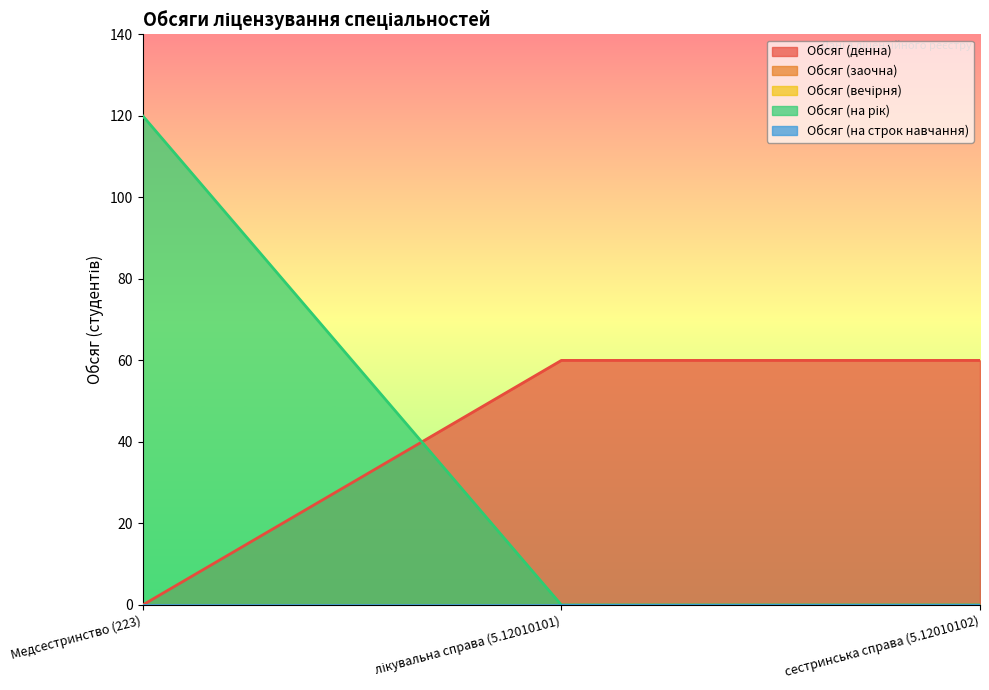

Reading right to left, what are all the values shown in this chart?

Обсяг (денна): сестринська справа (5.12010102)=60	лікувальна справа (5.12010101)=60	Медсестринство (223)=0
Обсяг (заочна): сестринська справа (5.12010102)=0	лікувальна справа (5.12010101)=0	Медсестринство (223)=0
Обсяг (вечірня): сестринська справа (5.12010102)=0	лікувальна справа (5.12010101)=0	Медсестринство (223)=0
Обсяг (на рік): сестринська справа (5.12010102)=0	лікувальна справа (5.12010101)=0	Медсестринство (223)=120
Обсяг (на строк навчання): сестринська справа (5.12010102)=0	лікувальна справа (5.12010101)=0	Медсестринство (223)=0